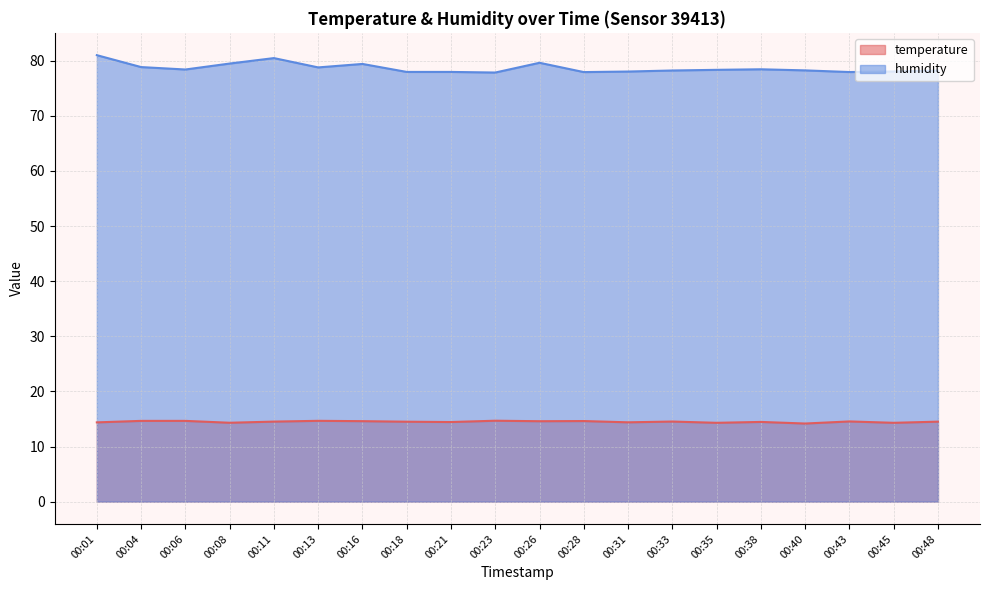

True or false: temperature and humidity intersect in this chart.

False